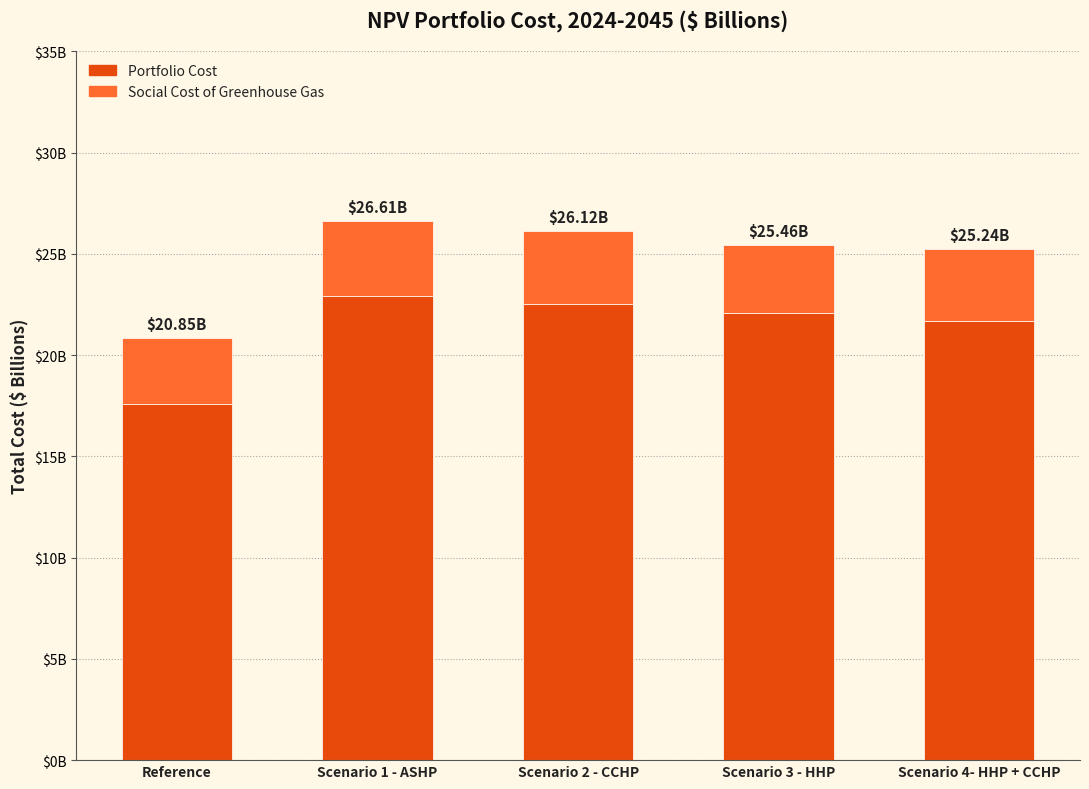

Where is Portfolio Cost nearest to the value 20?

Scenario 4- HHP + CCHP